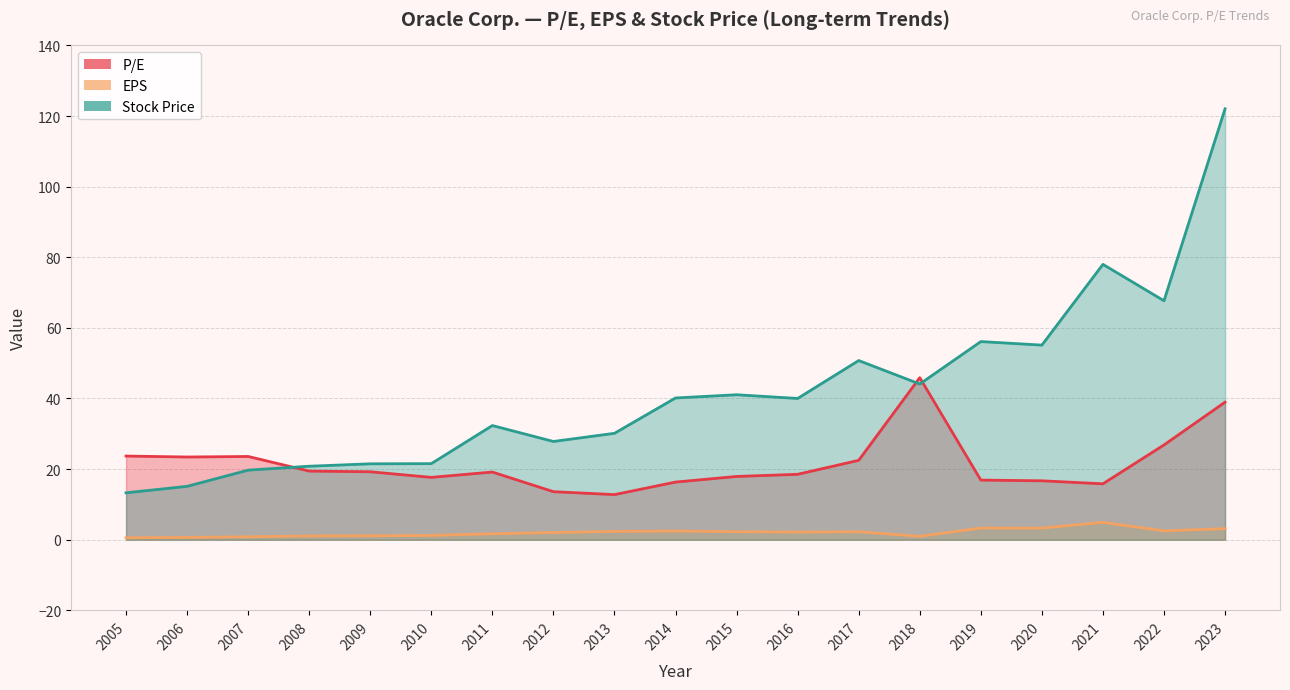

Reading left to right, list all the values displayed in this chart.

P/E: 23.7	23.4	23.6	19.4	19.2	17.7	19.2	13.6	12.8	16.3	17.9	18.5	22.5	45.9	16.9	16.7	15.8	26.9	39.0
EPS: 0.6	0.7	0.8	1.1	1.1	1.2	1.7	2.0	2.4	2.5	2.3	2.2	2.3	1.0	3.3	3.3	4.9	2.5	3.1
Stock Price: 13.3	15.1	19.7	20.8	21.5	21.6	32.3	27.8	30.1	40.1	41.1	40.0	50.8	44.1	56.1	55.1	78.0	67.7	122.0